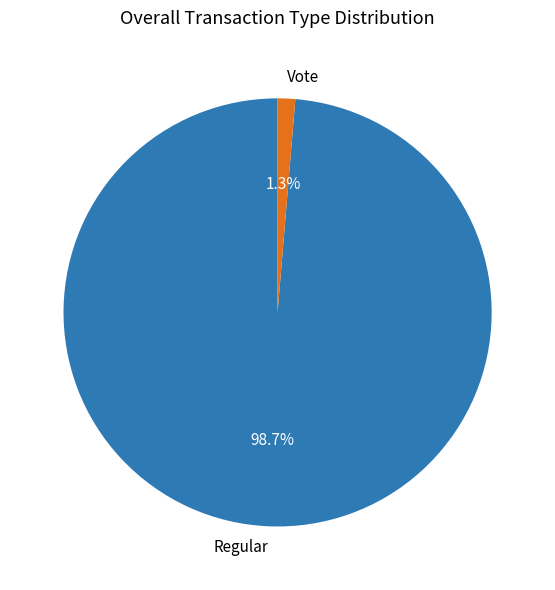

To the nearest percent, what is the combined percentage of Regular and Vote?

100%